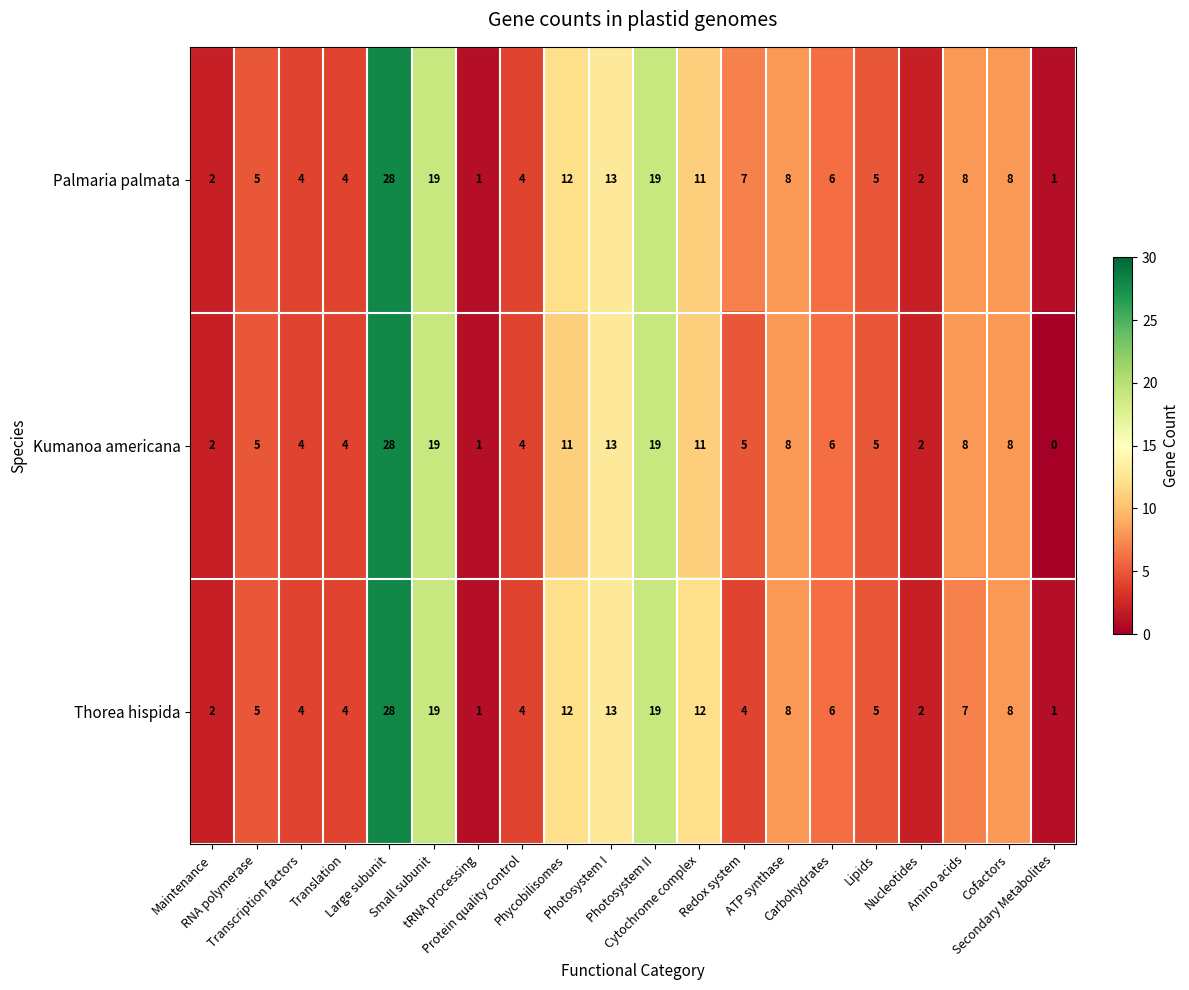

What is the greatest value displayed?

28